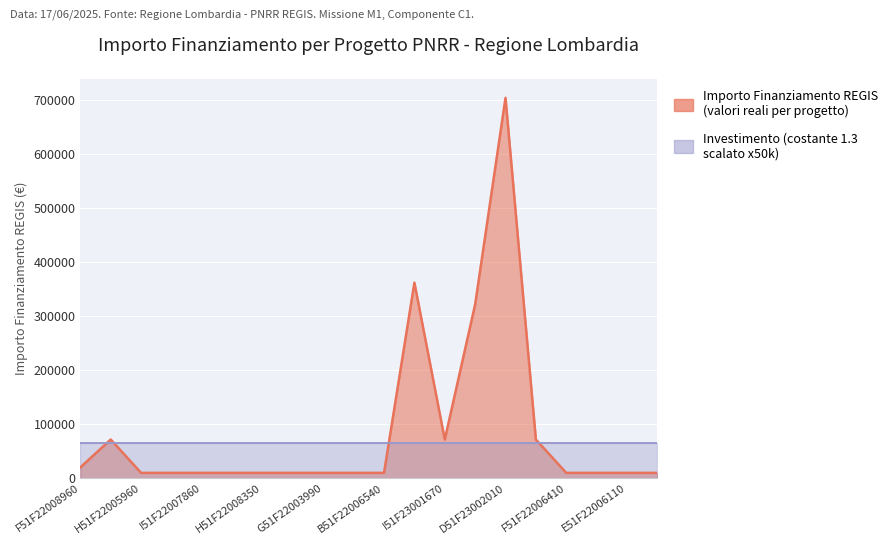

True or false: the data shows 594055.4 at H51F23001810006.

False